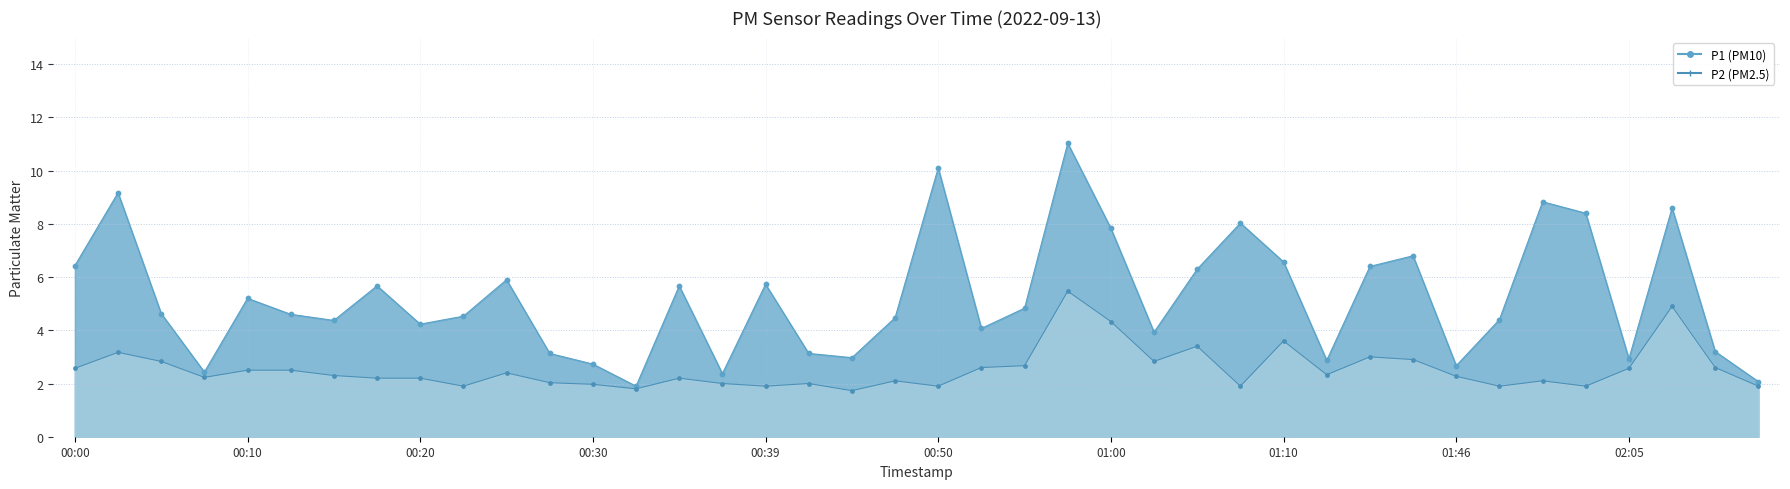

At how many categories does at least one series exceed 2?

39